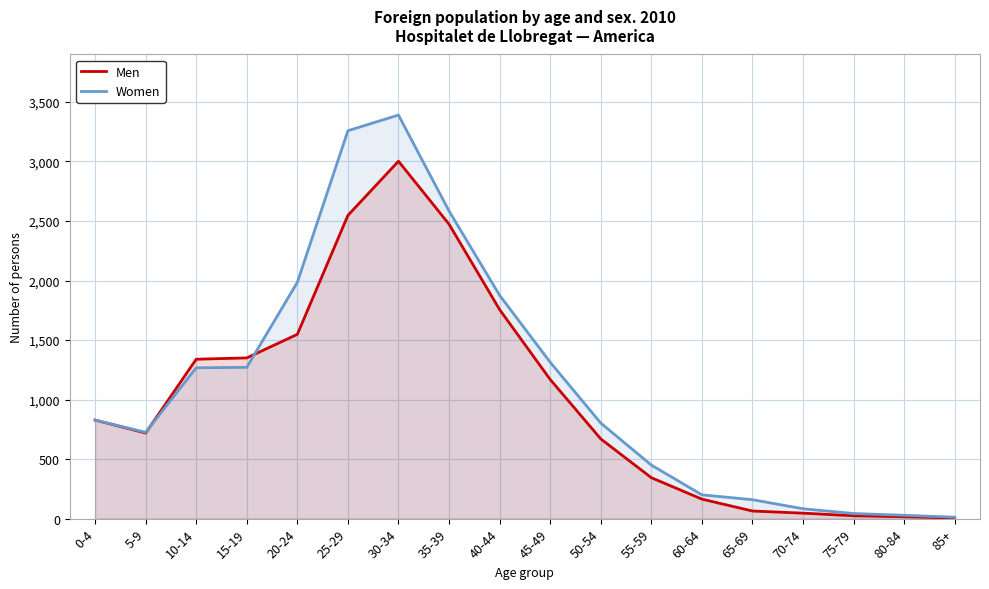

The value of Men at 35-39 is 2473. True or false?

True